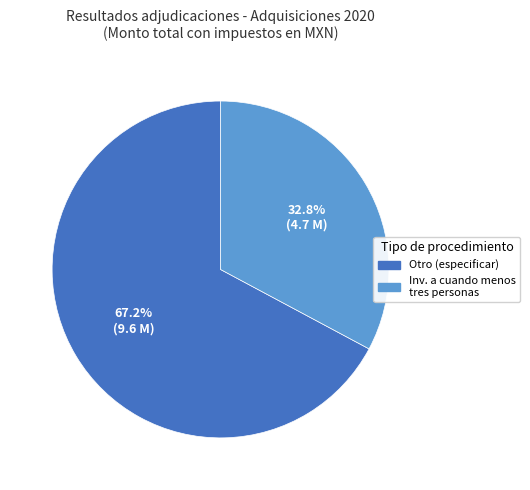

How many segments does this pie chart have?

2